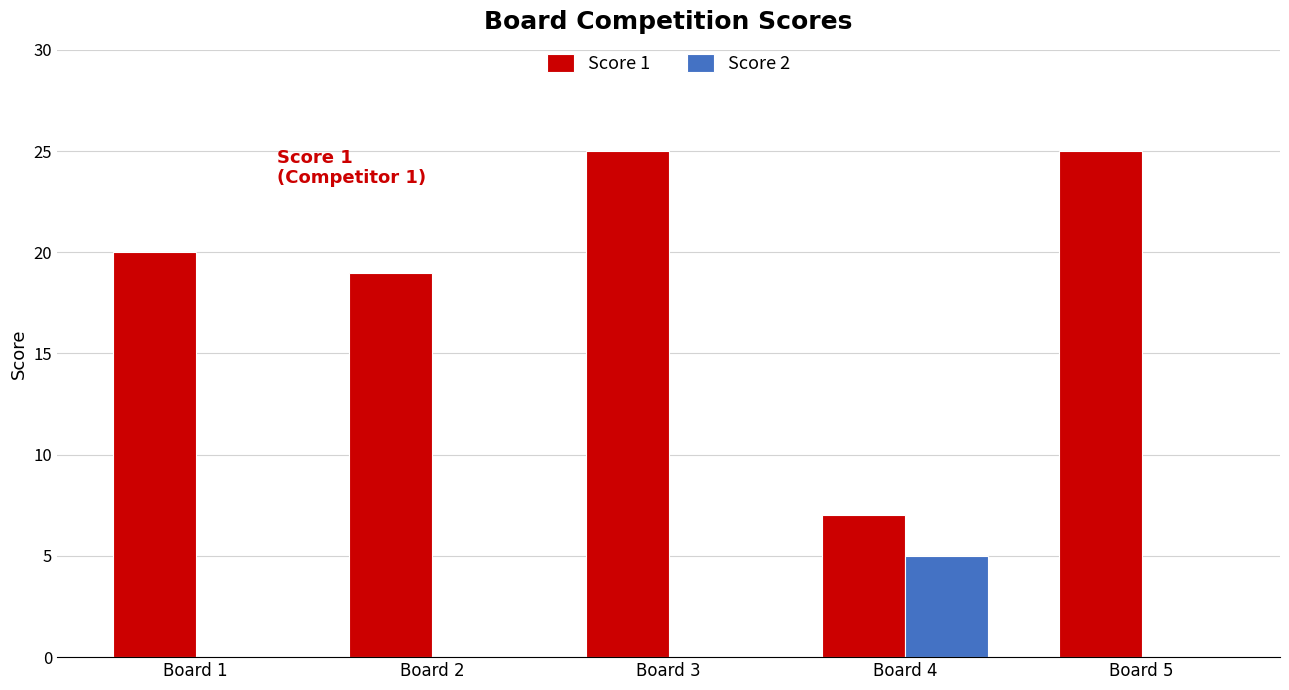

Reading right to left, list all the values displayed in this chart.

Score 1: Board 5=25	Board 4=7	Board 3=25	Board 2=19	Board 1=20
Score 2: Board 5=0	Board 4=5	Board 3=0	Board 2=0	Board 1=0